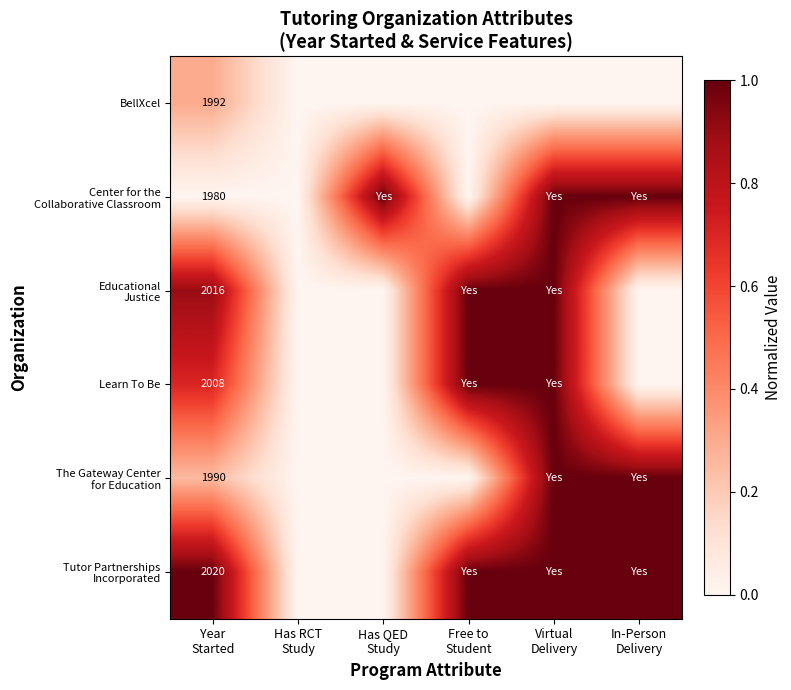

Which label corresponds to the smallest value in the chart?

Has RCT
Study